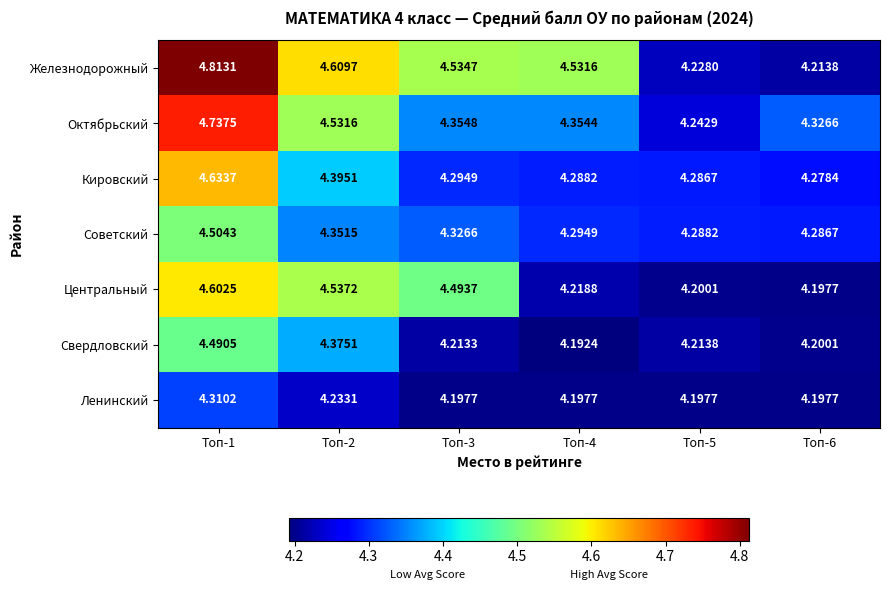

Between Топ-3 and Топ-5, which series saw the biggest shift?

Железнодорожный